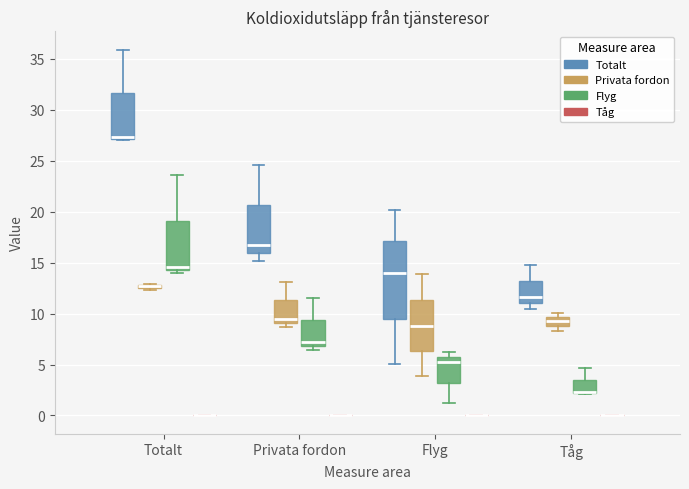

Where is the lower edge of the box for Tåg (Flyg) on the y-axis? The values are not printed on the chart, so give them approximately, as read against the axis.

2.0